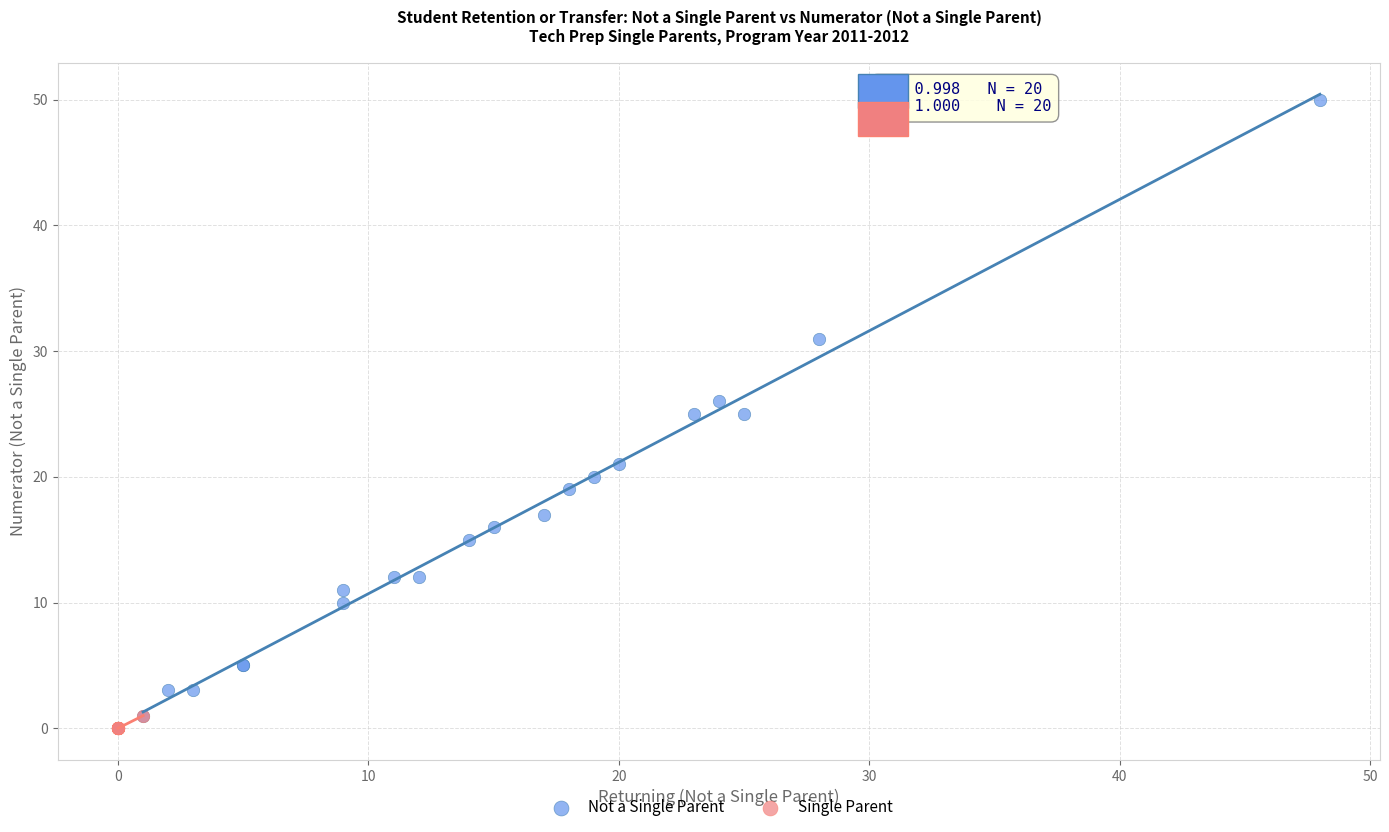

Which series reaches the maximum Y coordinate?

Not a Single Parent